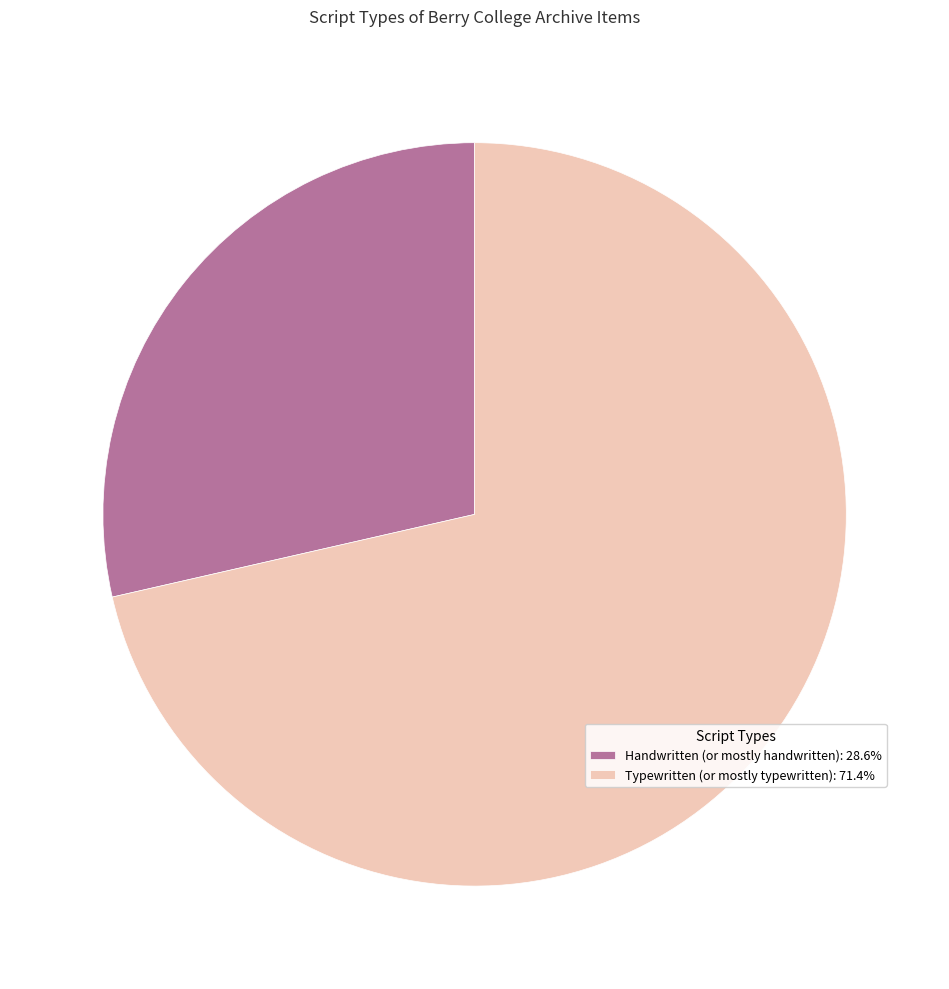

Is there any slice that represents more than half of the pie?

Yes